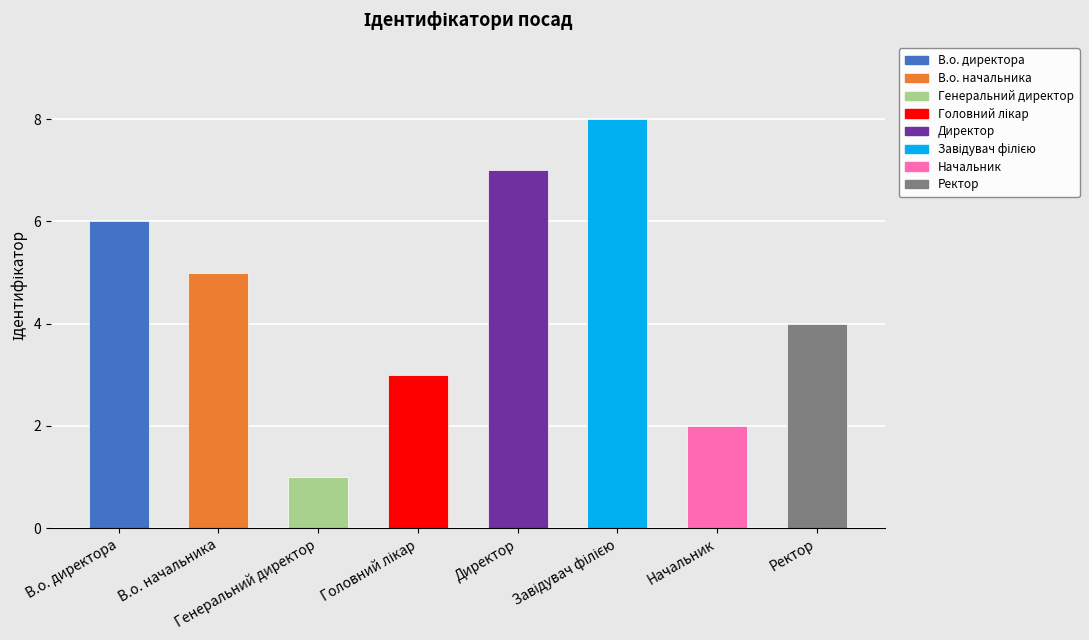

How many values are below 5?

4